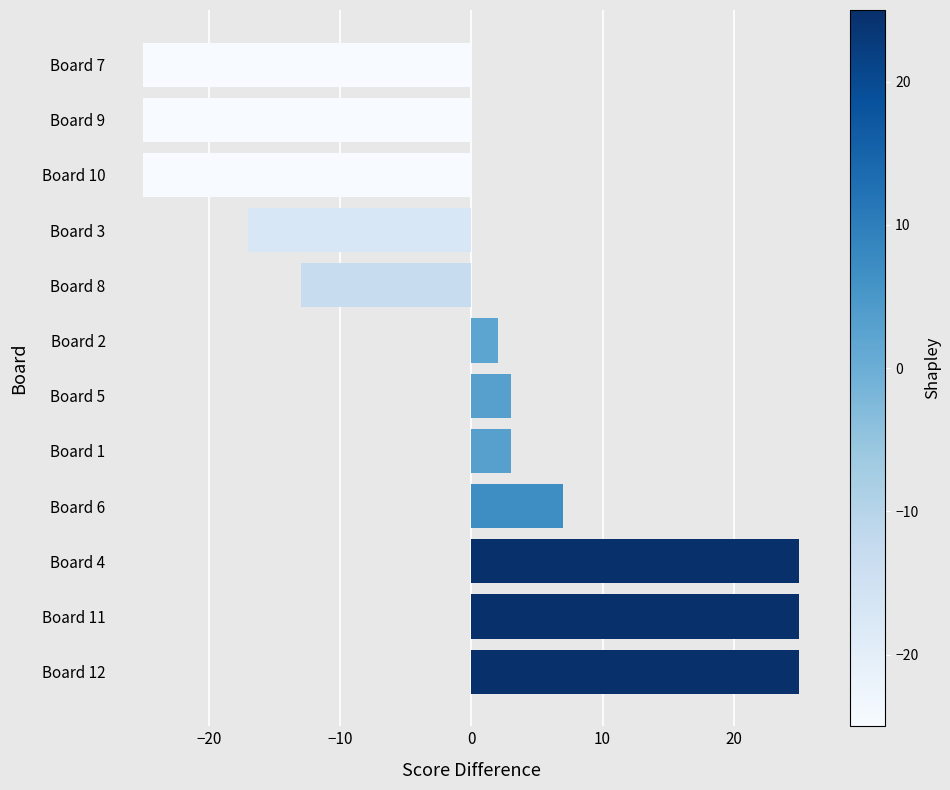

Which has a higher value, Board 12 or Board 5?

Board 12